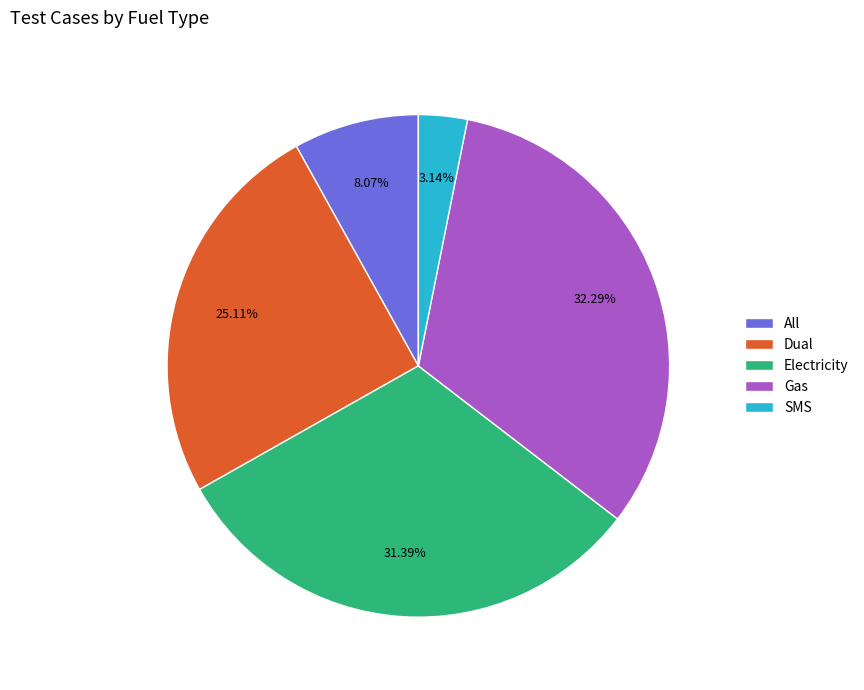

To the nearest percent, what portion does Gas represent?

32%